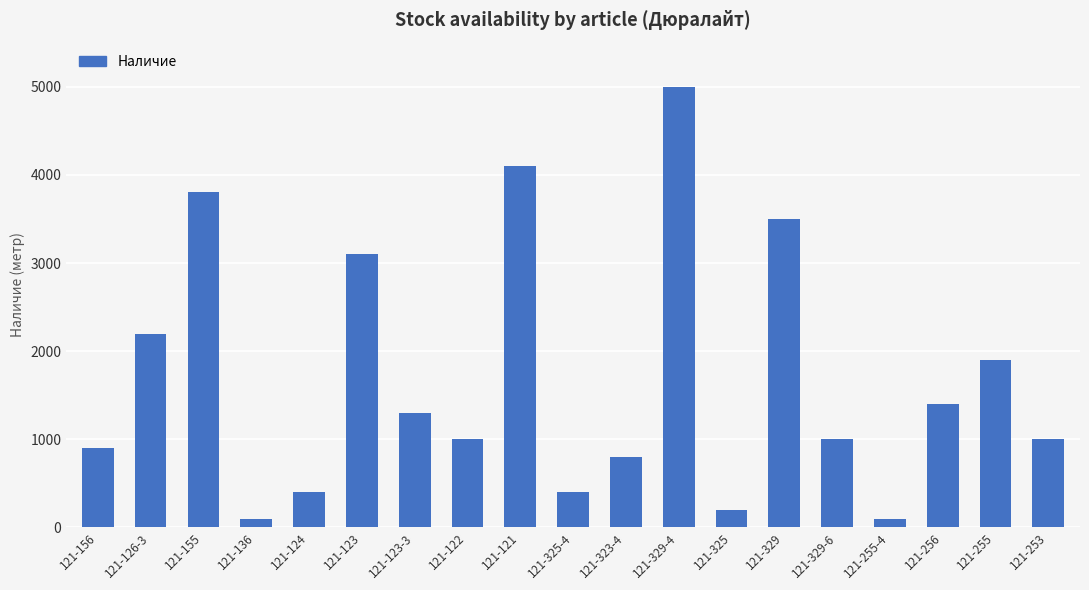

What position from the right is 121-255?

2